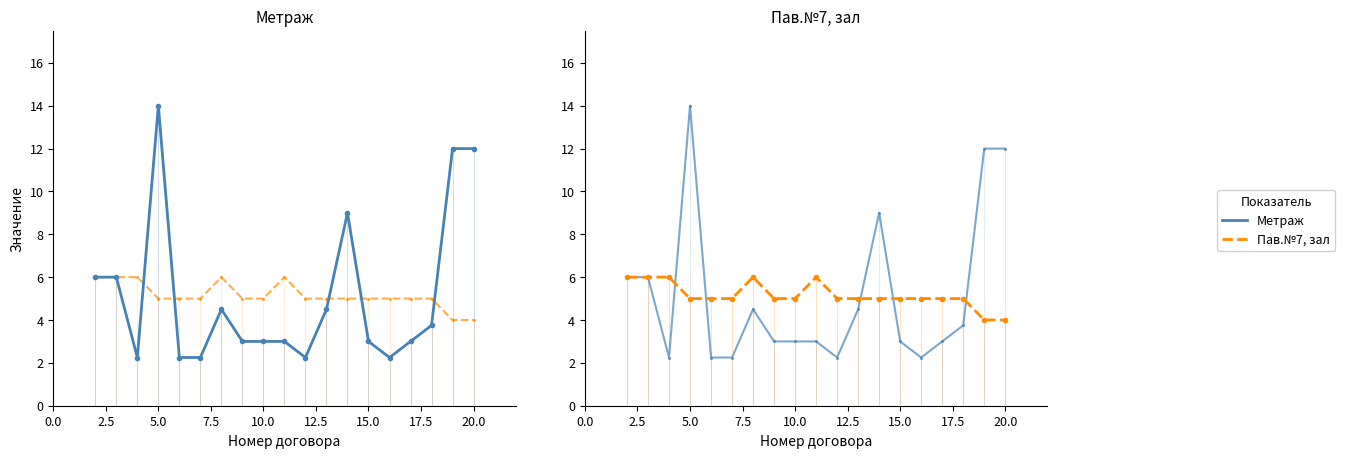

What is the difference between the maximum and minimum values in the Пав.№7, зал series?

2.0